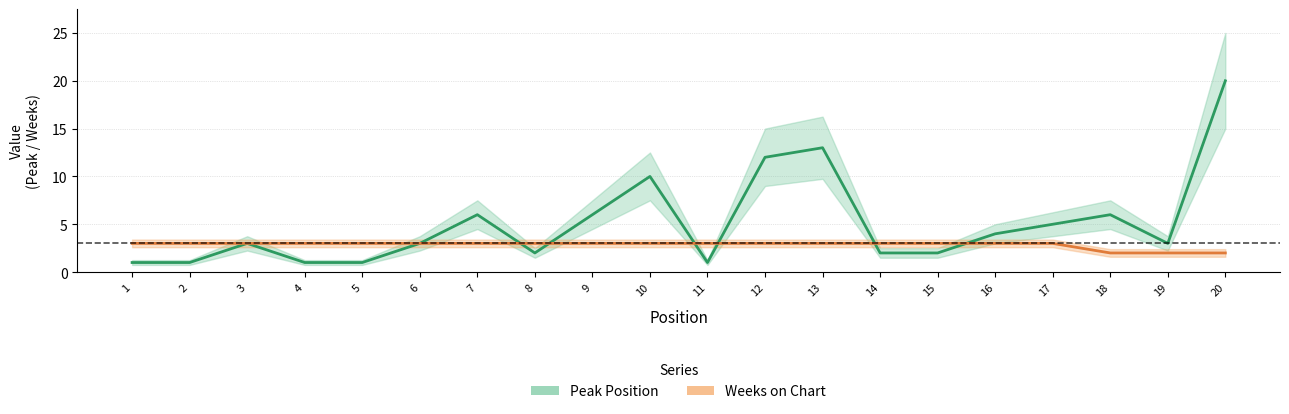

After their last crossing, which series has the higher values: Weeks on Chart or Peak Position?

Peak Position